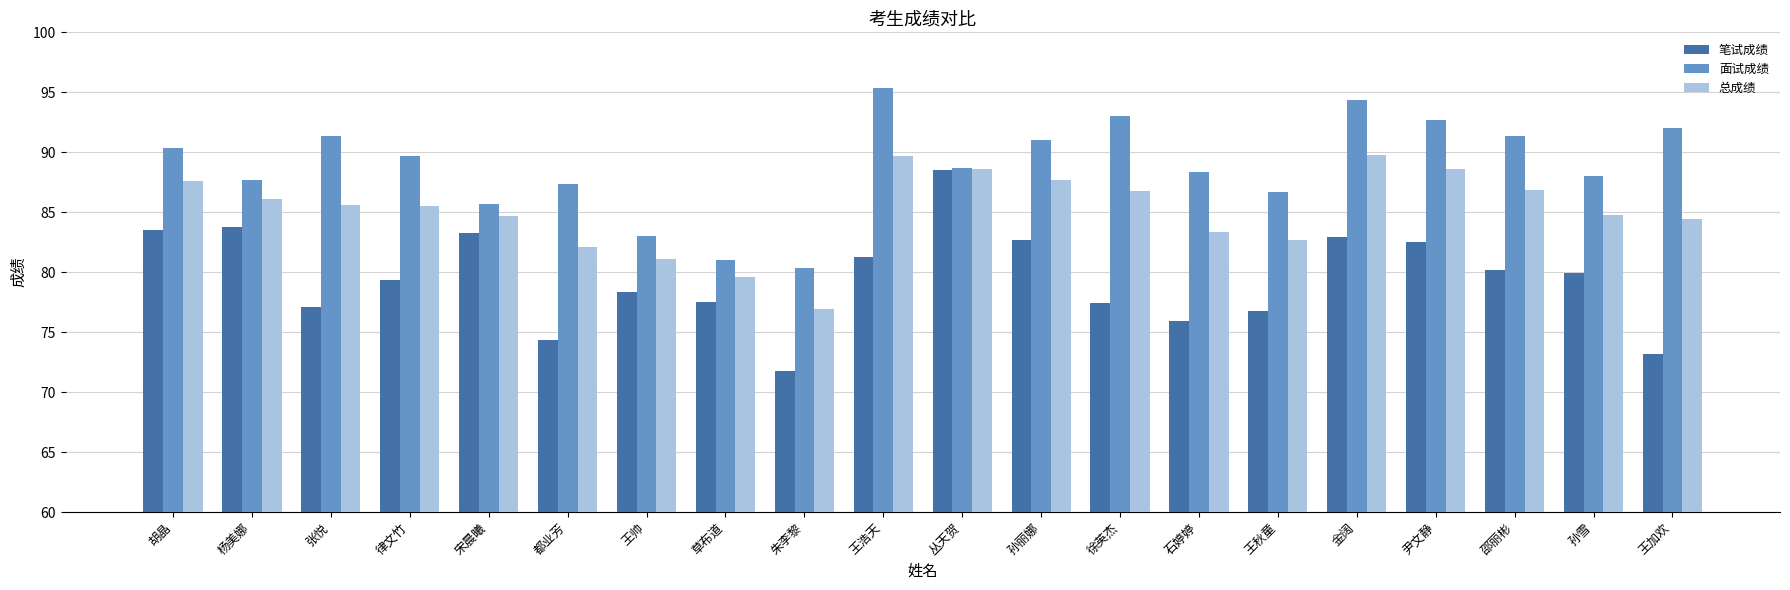

Which series has the widest spread of values?

笔试成绩